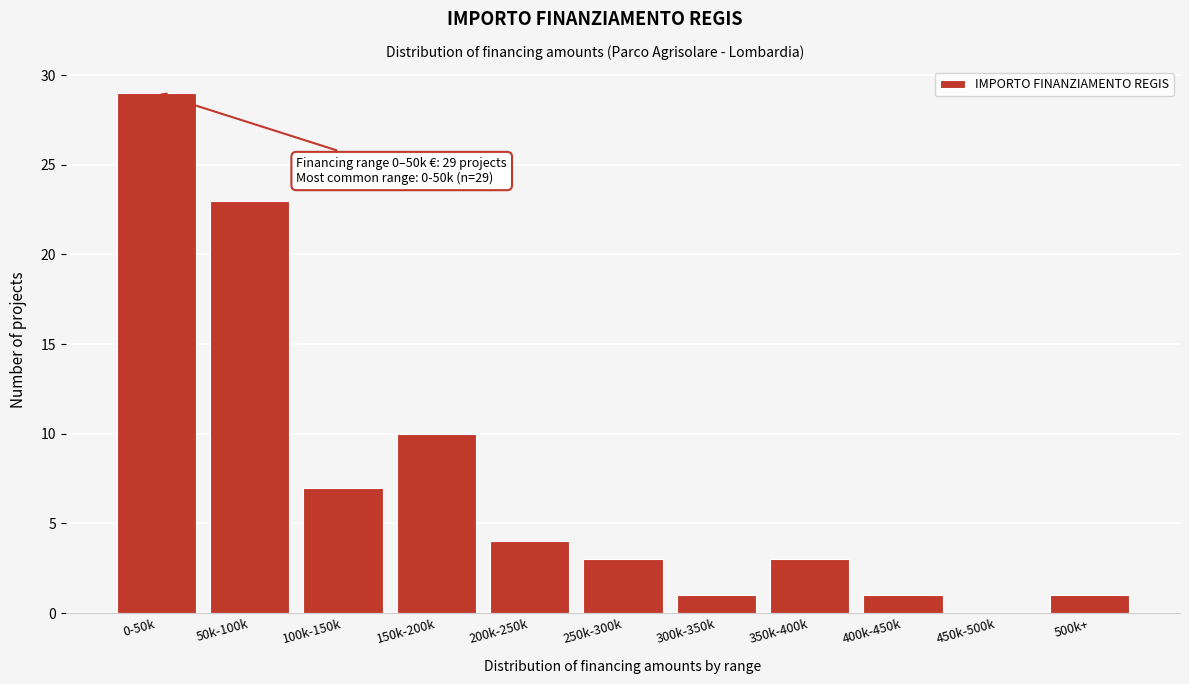

Reading right to left, transcribe all the data shown in this chart.

500k+=1	450k-500k=0	400k-450k=1	350k-400k=3	300k-350k=1	250k-300k=3	200k-250k=4	150k-200k=10	100k-150k=7	50k-100k=23	0-50k=29